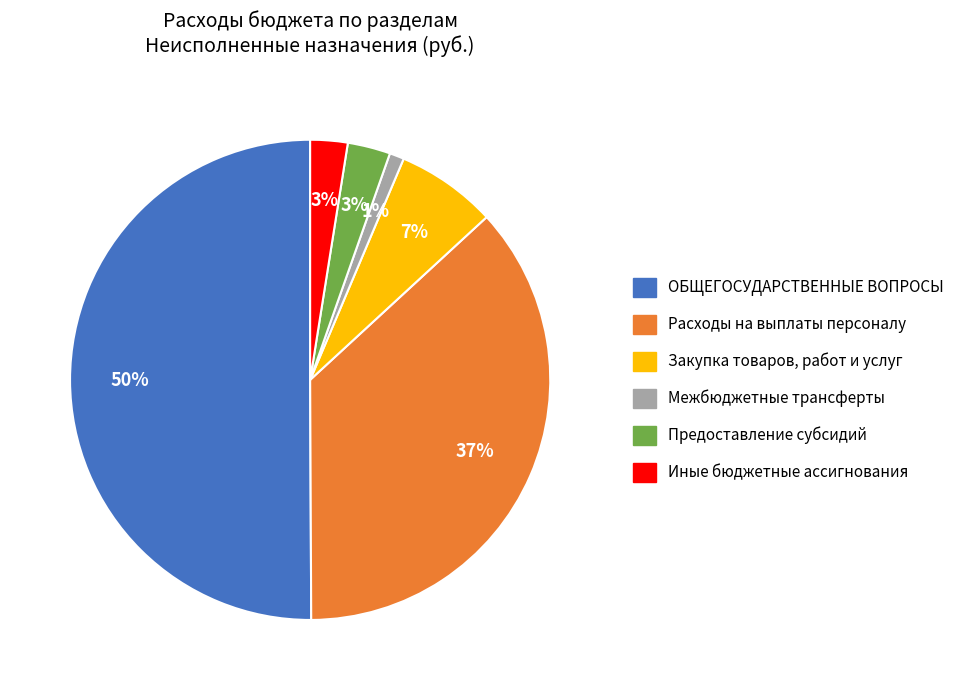

Is it true that ОБЩЕГОСУДАРСТВЕННЫЕ ВОПРОСЫ is 50% of the pie?

True